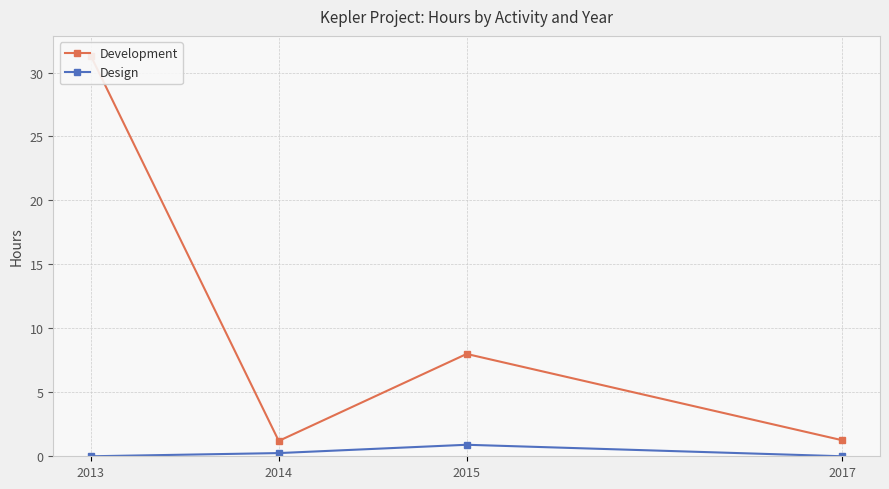

What is the value of the Development point at the 4th from the left?

1.2